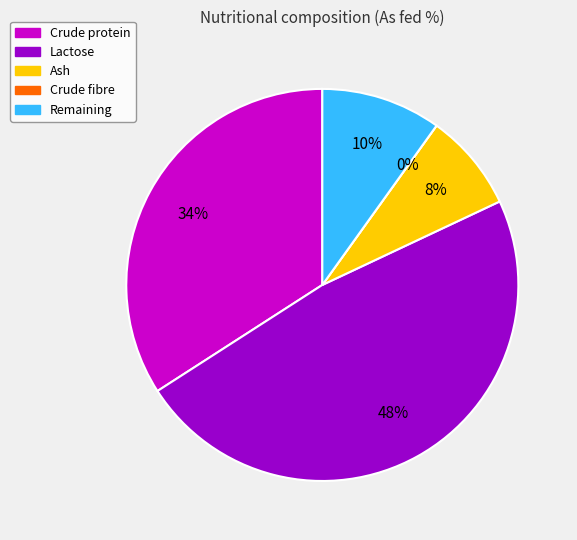

True or false: Crude fibre accounts for 1% of the total.

False